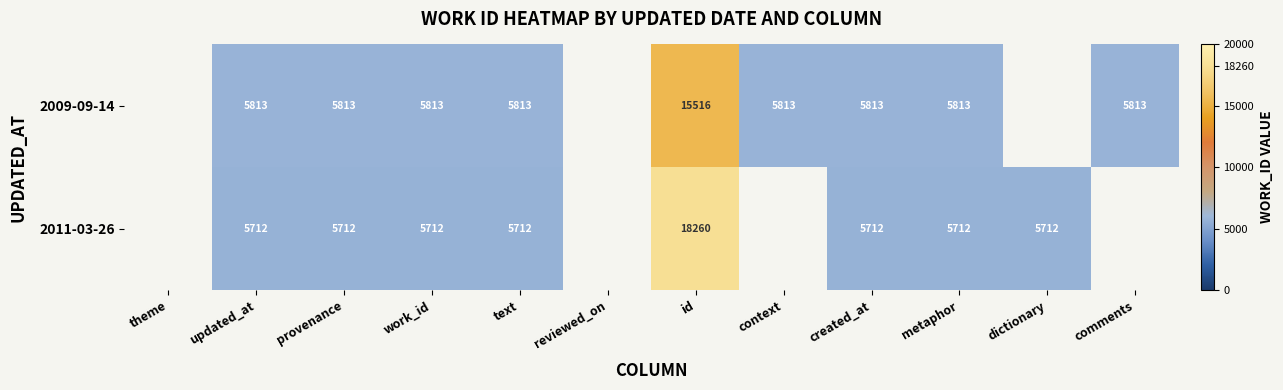

What is the total value across all series at updated_at?

11525